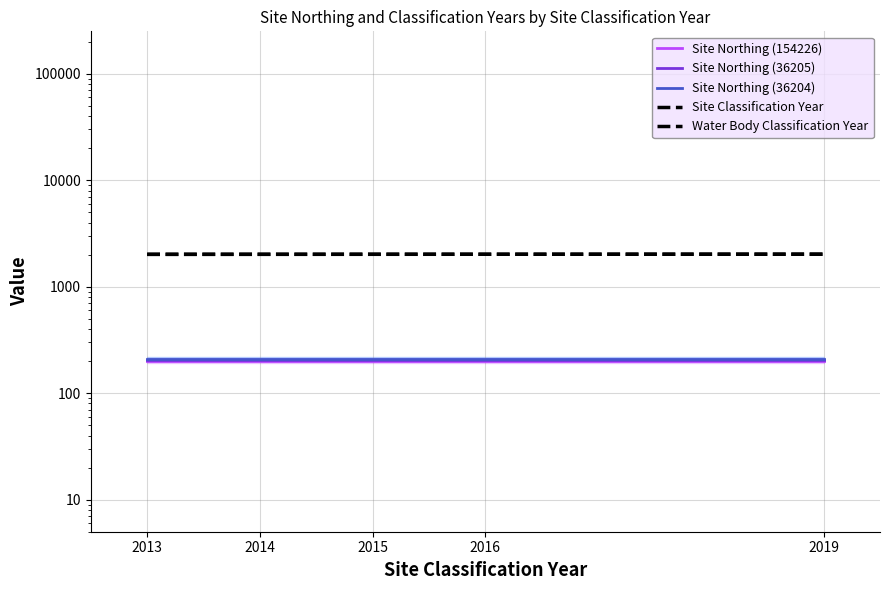

Reading left to right, transcribe all the data shown in this chart.

Site Northing (154226): 199.1	199.1	199.1	199.1	199.1
Site Northing (36205): 206.2	206.2	206.2	206.2	206.2
Site Northing (36204): 211.1	211.1	211.1	211.1	211.1
Site Classification Year: 2013.0	2014.0	2015.0	2016.0	2019.0
Water Body Classification Year: 2013.0	2014.0	2015.0	2016.0	2019.0